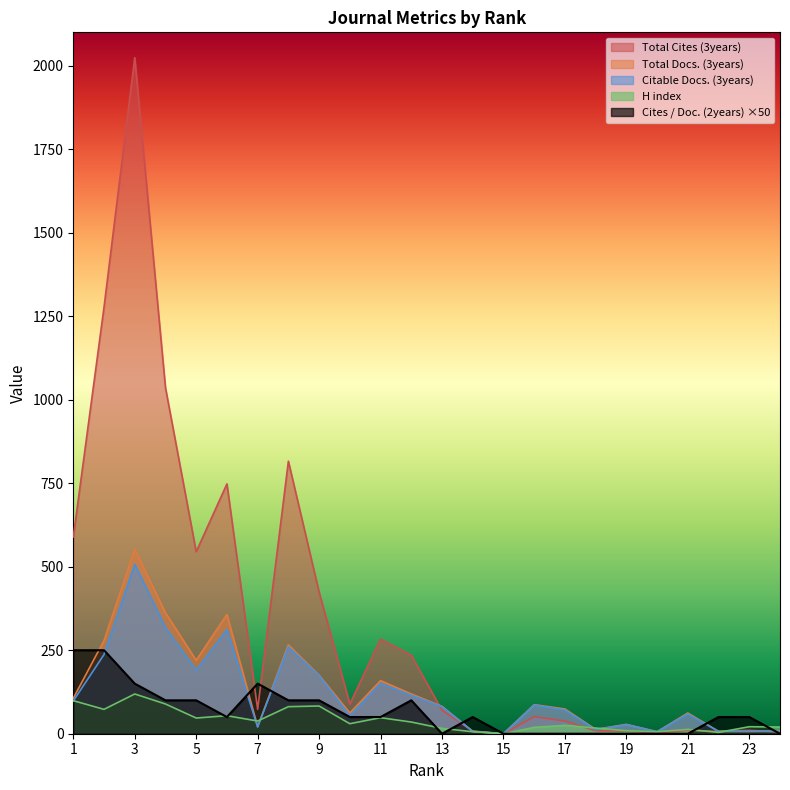

At how many categories does at least one series exceed 1533?

1